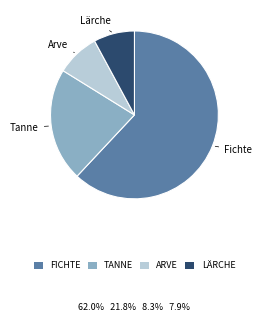

Which slice is the largest?

Fichte